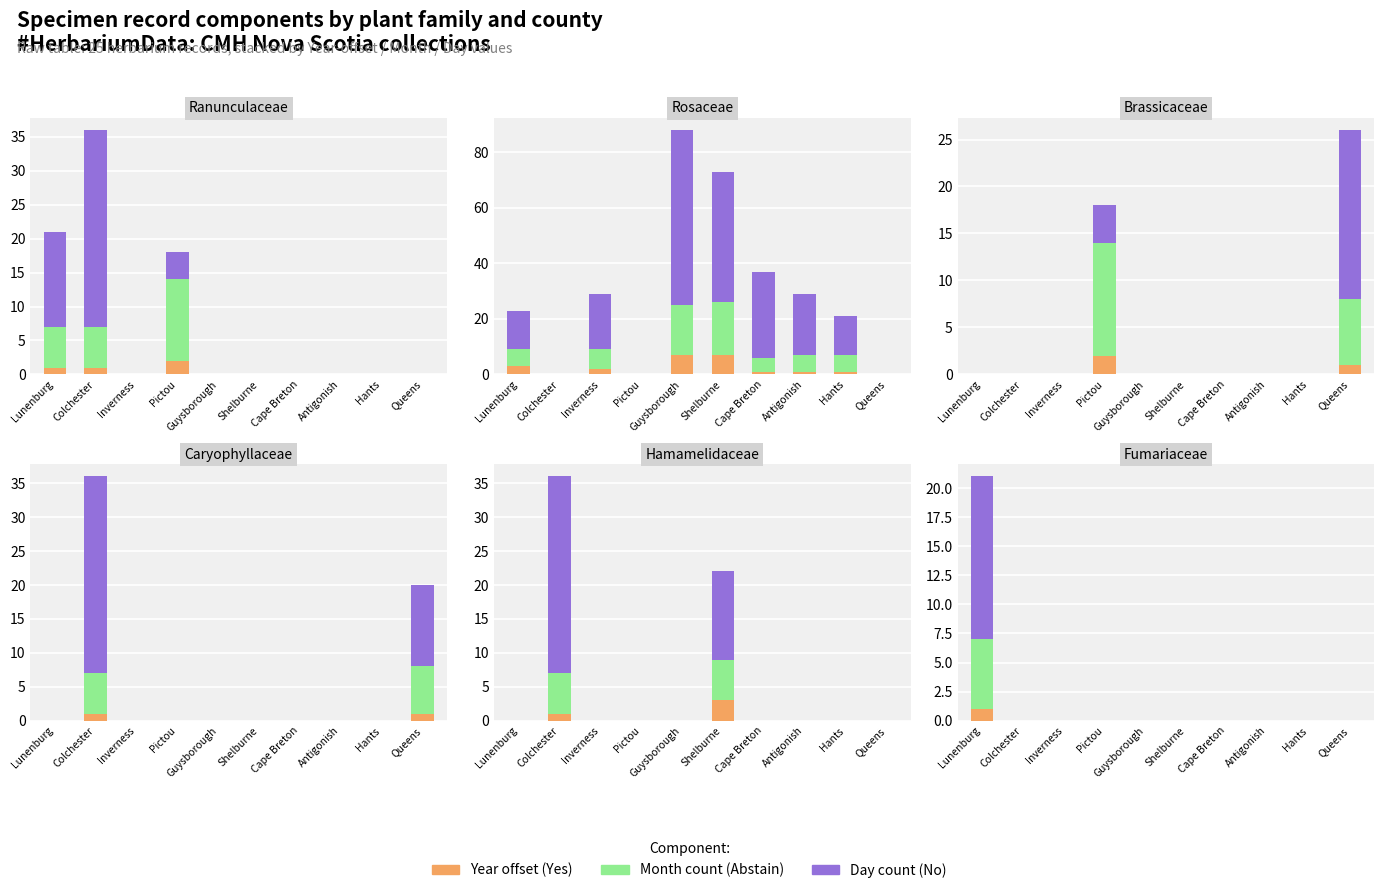

Is the value of Yes at Guysborough greater than the value of No at Pictou?

No